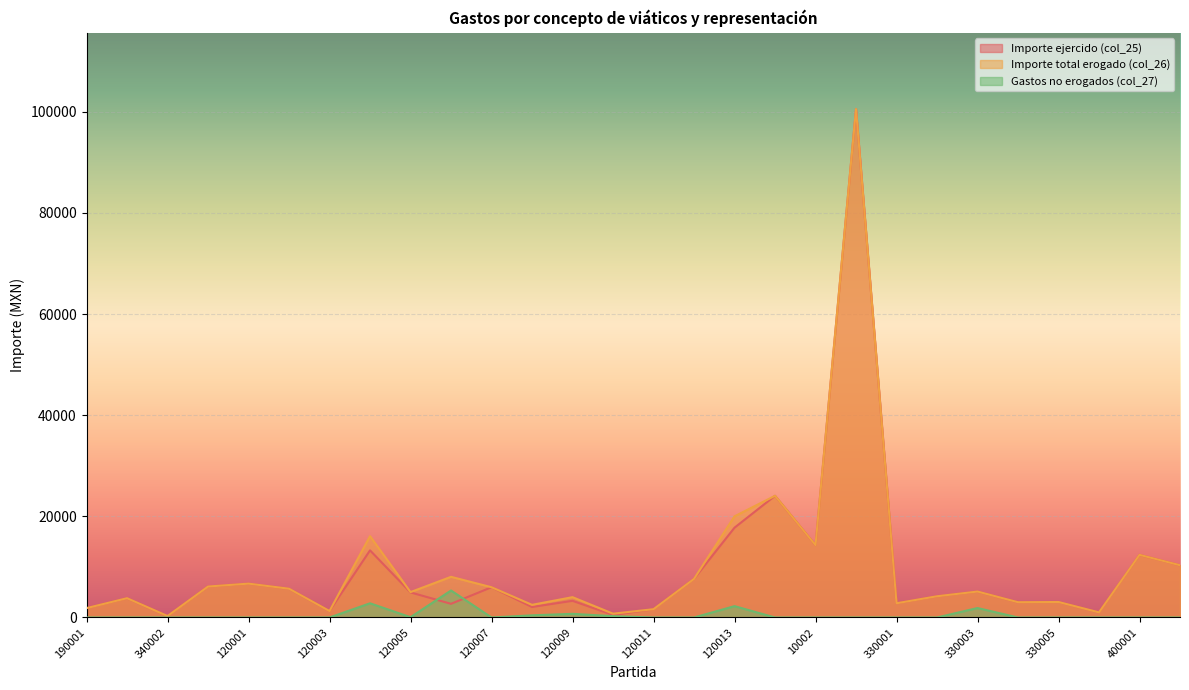

What is the difference between the maximum and minimum values in the Importe ejercido (col_25) series?

100224.3